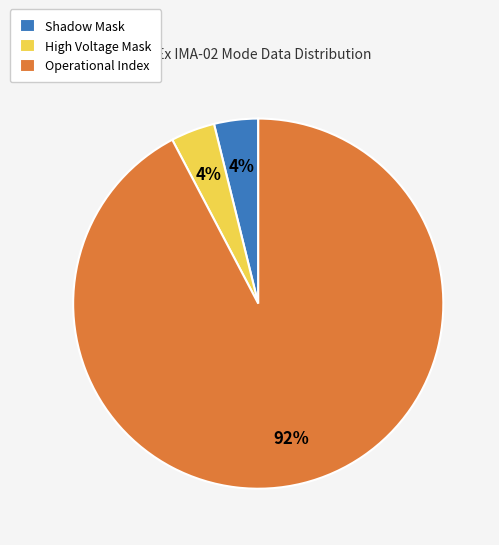

To the nearest percent, what is the combined percentage of High Voltage Mask and Operational Index?

96%